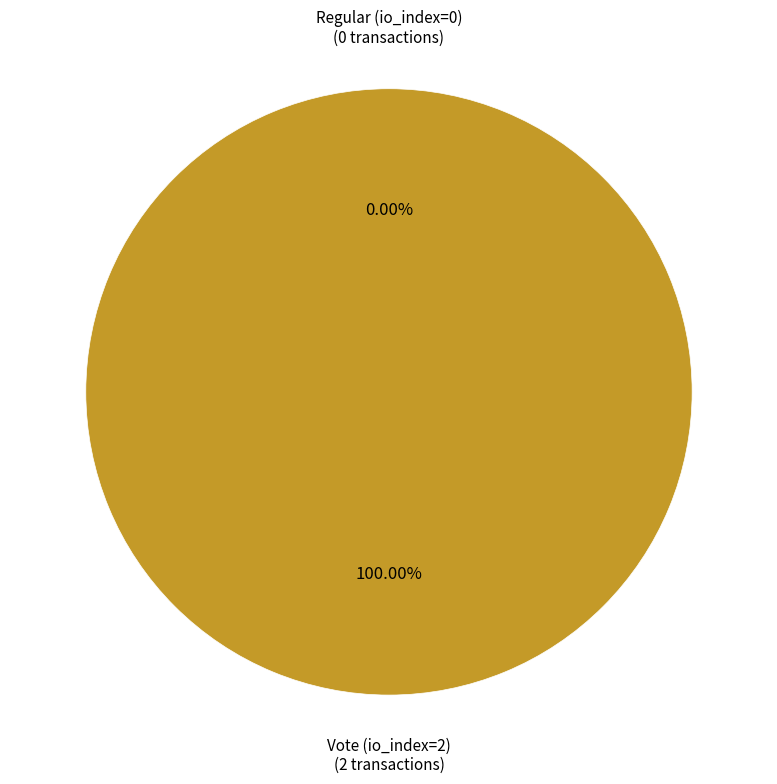

Count the number of slices in the pie.

2